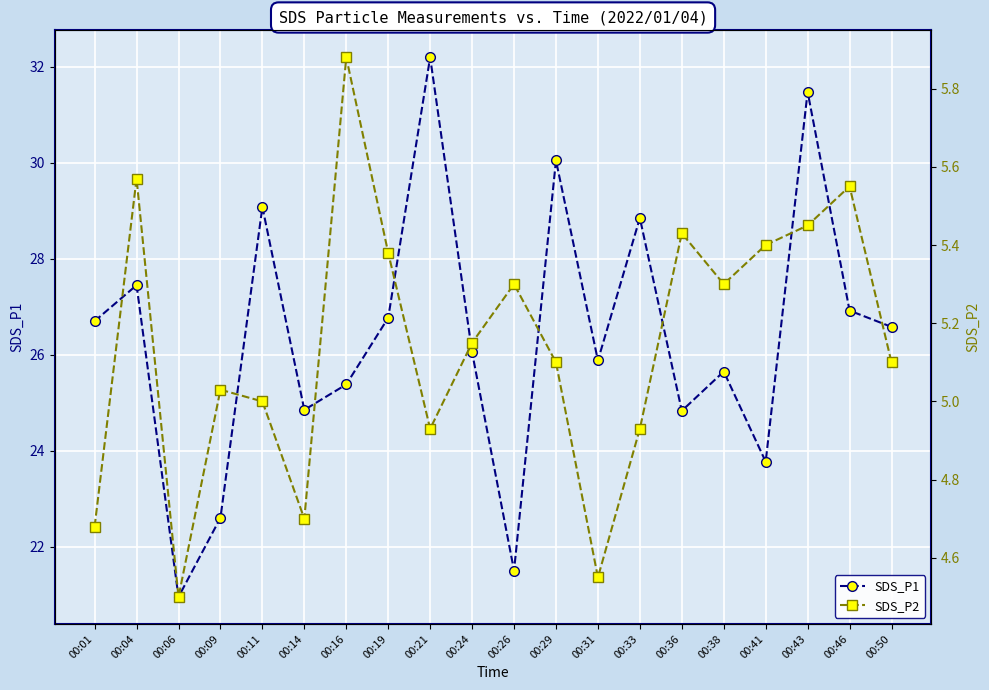

Where is SDS_P2 nearest to the value 5?

00:11